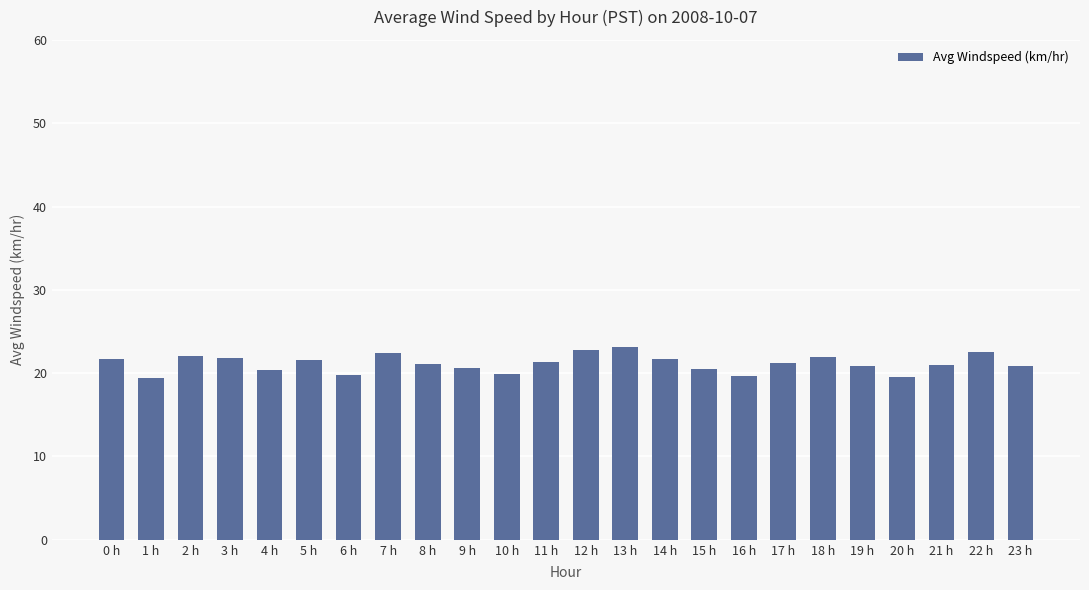

What is the label of the 9th bar from the right?

15 h